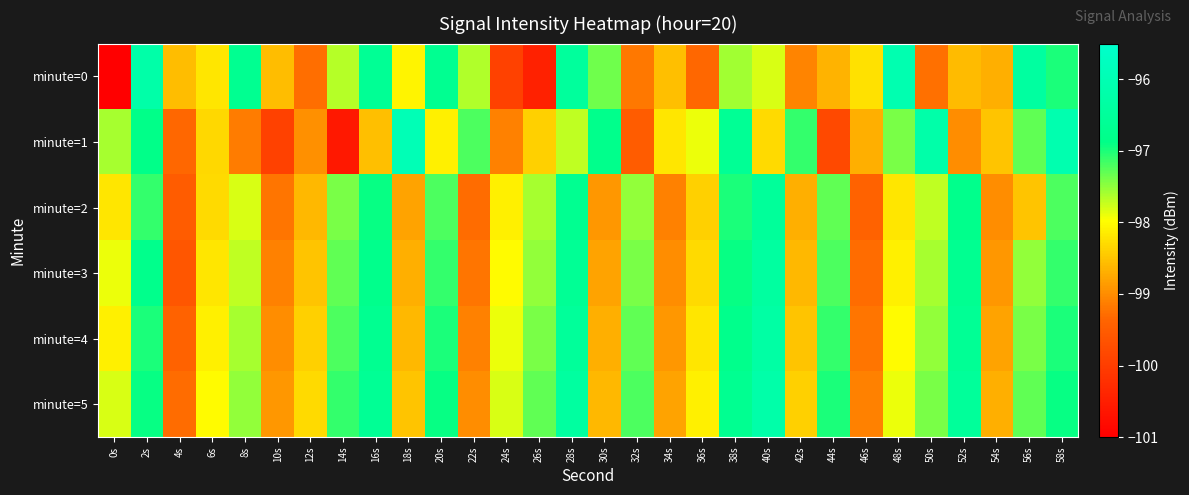

Rank the series at 38s from highest to lowest value.

minute=1, minute=5, minute=4, minute=3, minute=2, minute=0